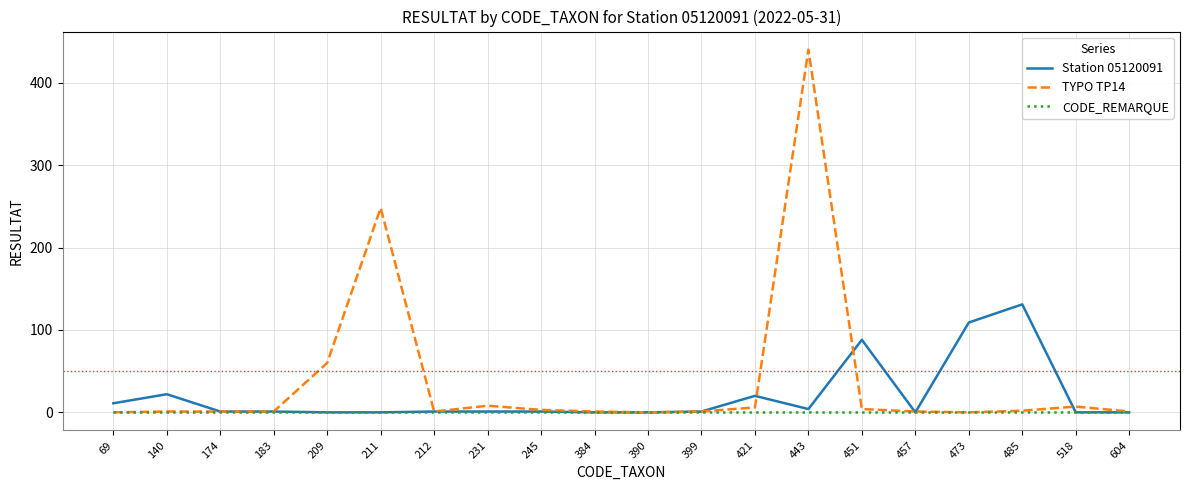

Rank the series by their maximum value, from lowest to highest.

CODE_REMARQUE, Station 05120091, TYPO TP14